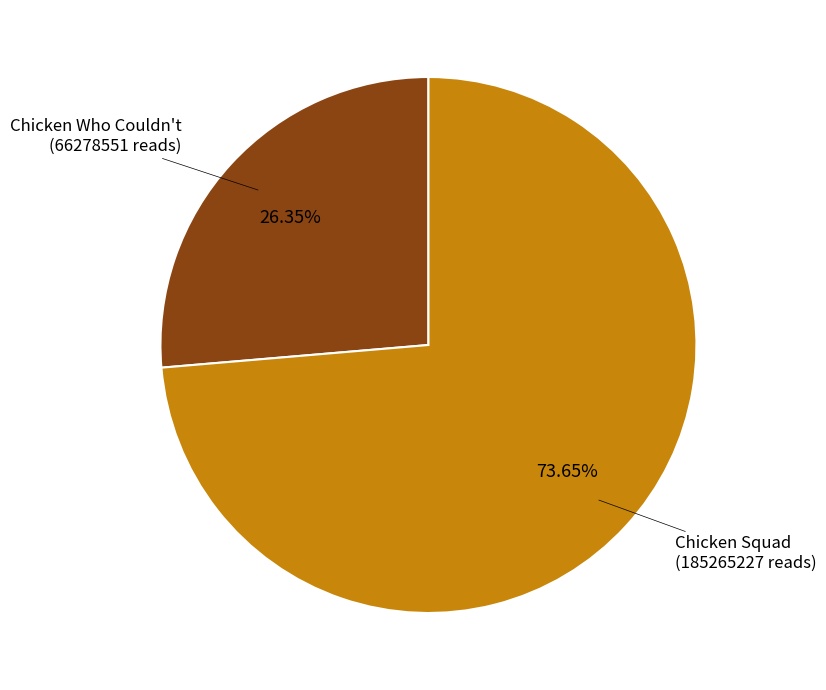

Is there a majority slice in this chart?

Yes